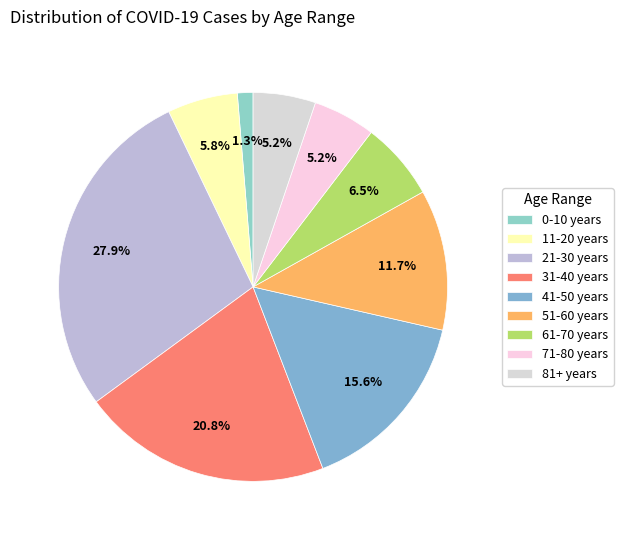

What is the total percentage of 21-30 years and 0-10 years?

29.2%